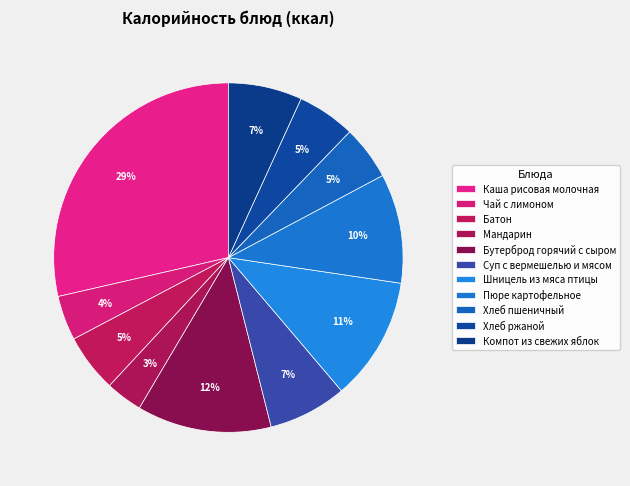

How many segments does this pie chart have?

11